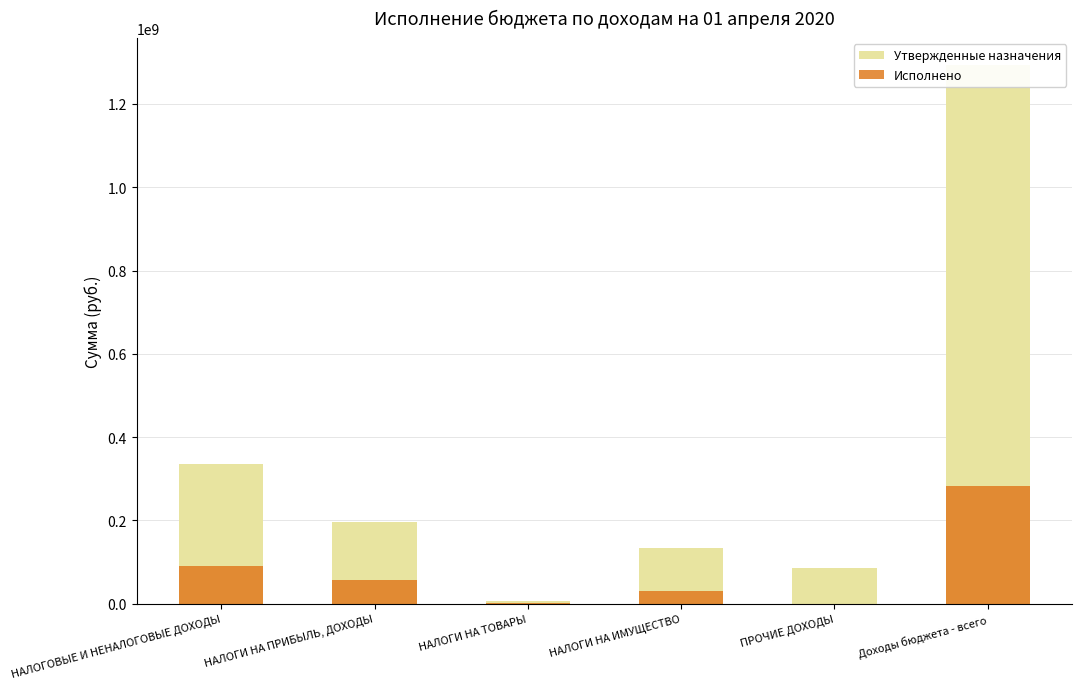

Reading right to left, what are all the values shown in this chart?

Утвержденные назначения: Доходы бюджета - всего=1293482372.1	ПРОЧИЕ ДОХОДЫ=85000000.0	НАЛОГИ НА ИМУЩЕСТВО=134156261.5	НАЛОГИ НА ТОВАРЫ=5411420.8	НАЛОГИ НА ПРИБЫЛЬ, ДОХОДЫ=196486456.4	НАЛОГОВЫЕ И НЕНАЛОГОВЫЕ ДОХОДЫ=336654138.8
Исполнено: Доходы бюджета - всего=283044085.4	ПРОЧИЕ ДОХОДЫ=0.0	НАЛОГИ НА ИМУЩЕСТВО=30580834.1	НАЛОГИ НА ТОВАРЫ=1253777.9	НАЛОГИ НА ПРИБЫЛЬ, ДОХОДЫ=57768586.5	НАЛОГОВЫЕ И НЕНАЛОГОВЫЕ ДОХОДЫ=89603198.5